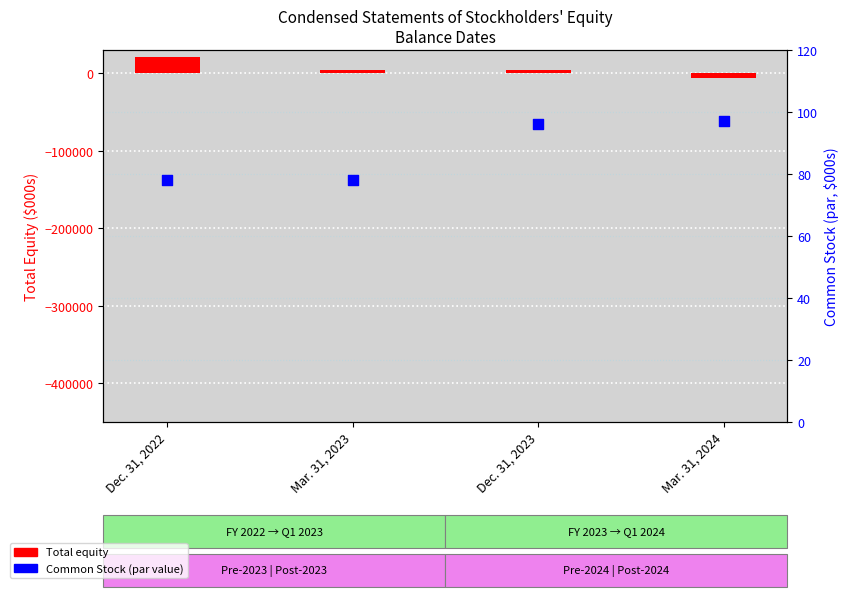

What are all the series names shown in the legend?

Total equity, Common Stock (par value)